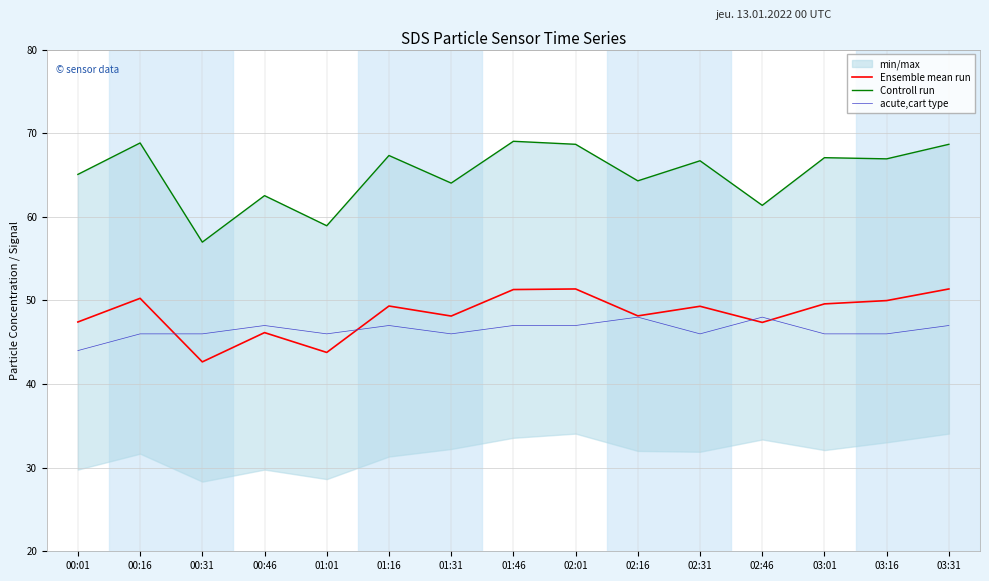

Which series has the largest total across all categories?

Controll run